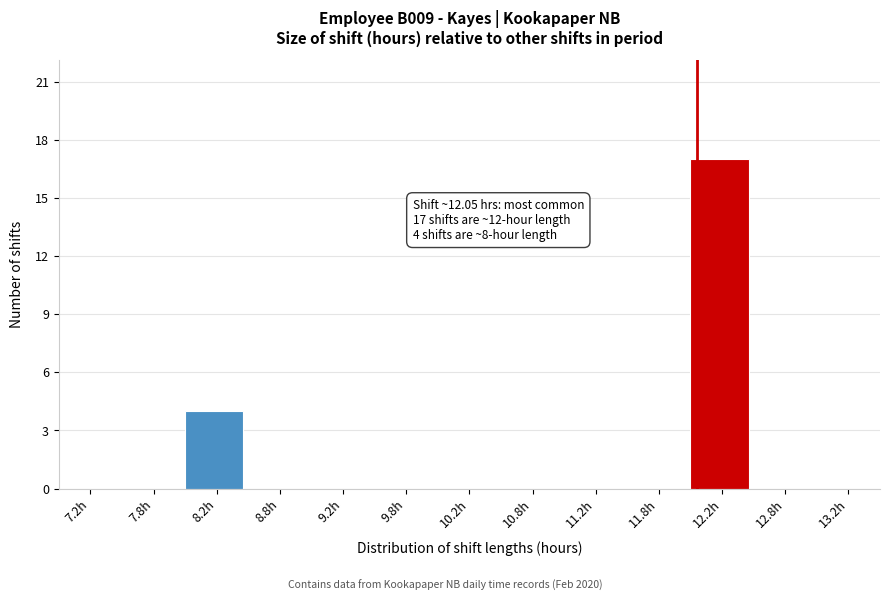

Over which range of the x-axis is the bar tallest?

12.0 to 12.5